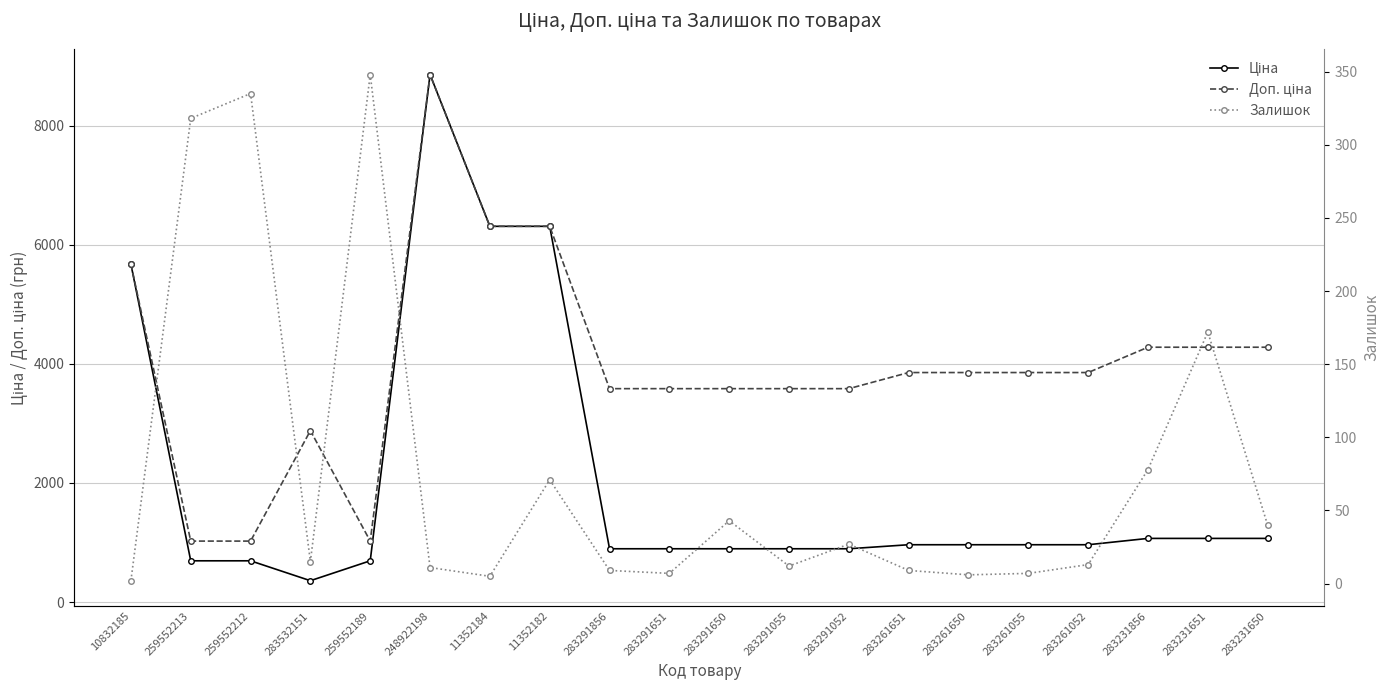

At which category is the sum across all series the highest?

248922198